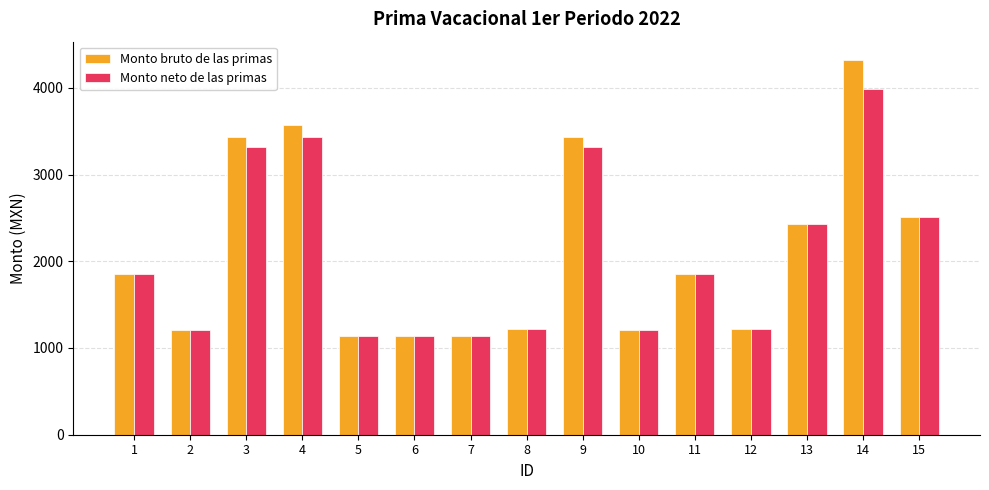

What is the maximum value shown in the chart?

4316.4